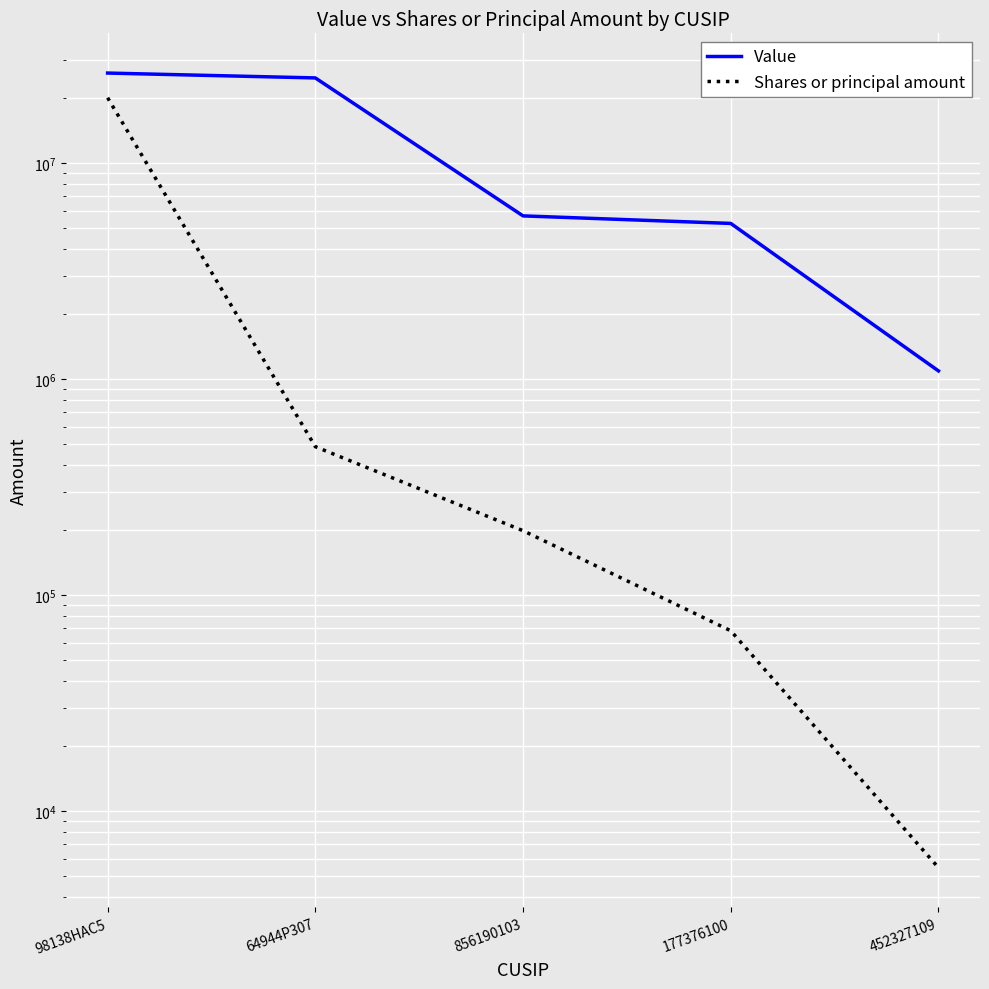

True or false: Shares or principal amount has a value of 8682 at 452327109.

False